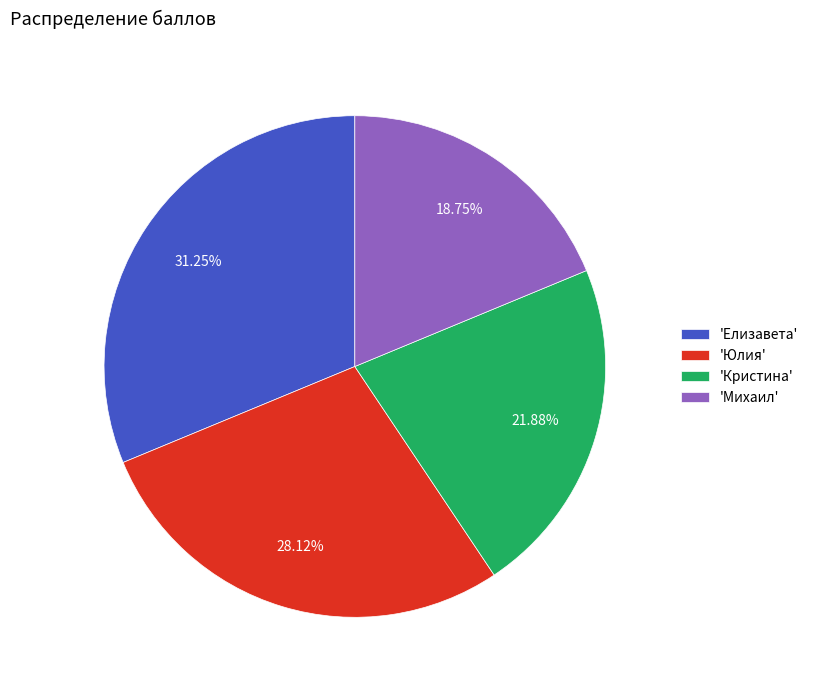

What is the ratio of the value at 'Кристина' to the value at 'Елизавета'?

0.7